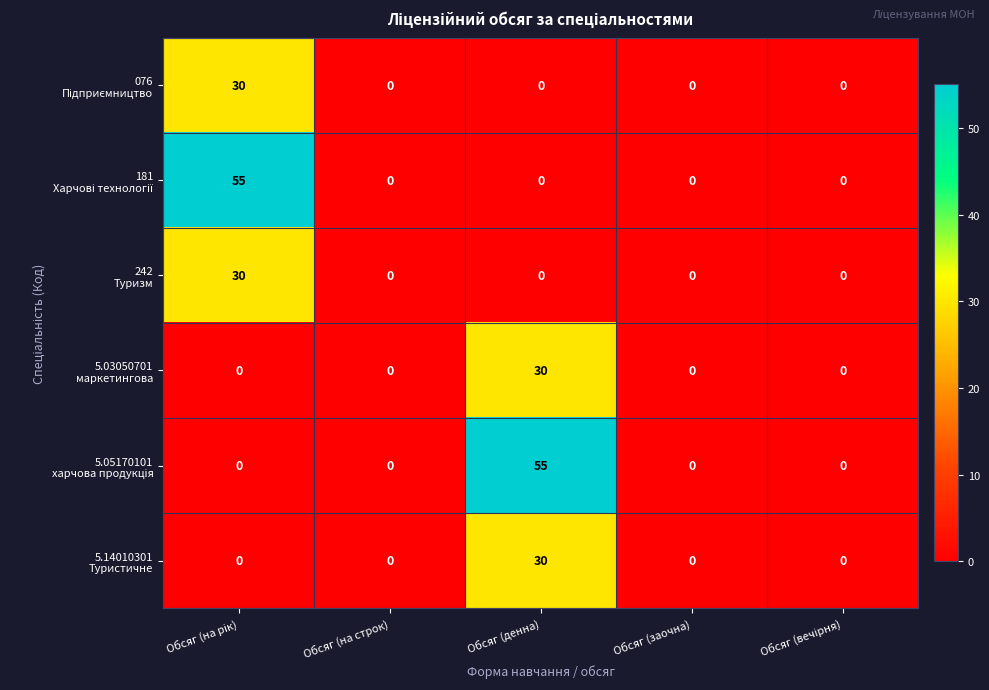

What is the maximum value shown in the chart?

55